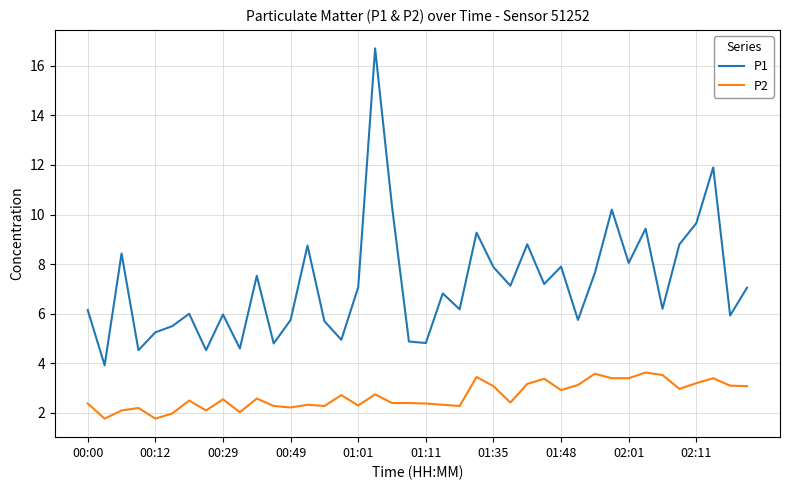

True or false: P1 and P2 cross at least once.

False